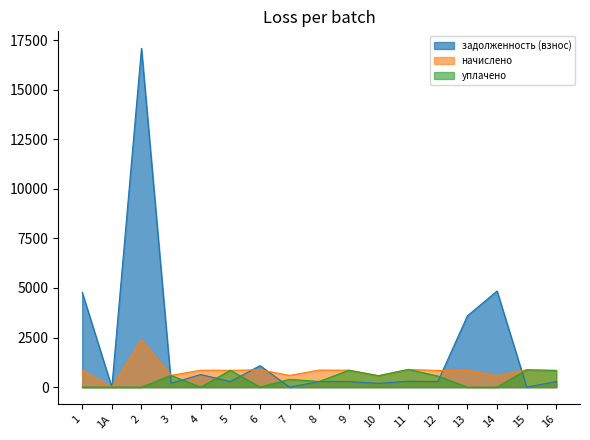

True or false: начислено and задолженность (взнос) intersect in this chart.

True